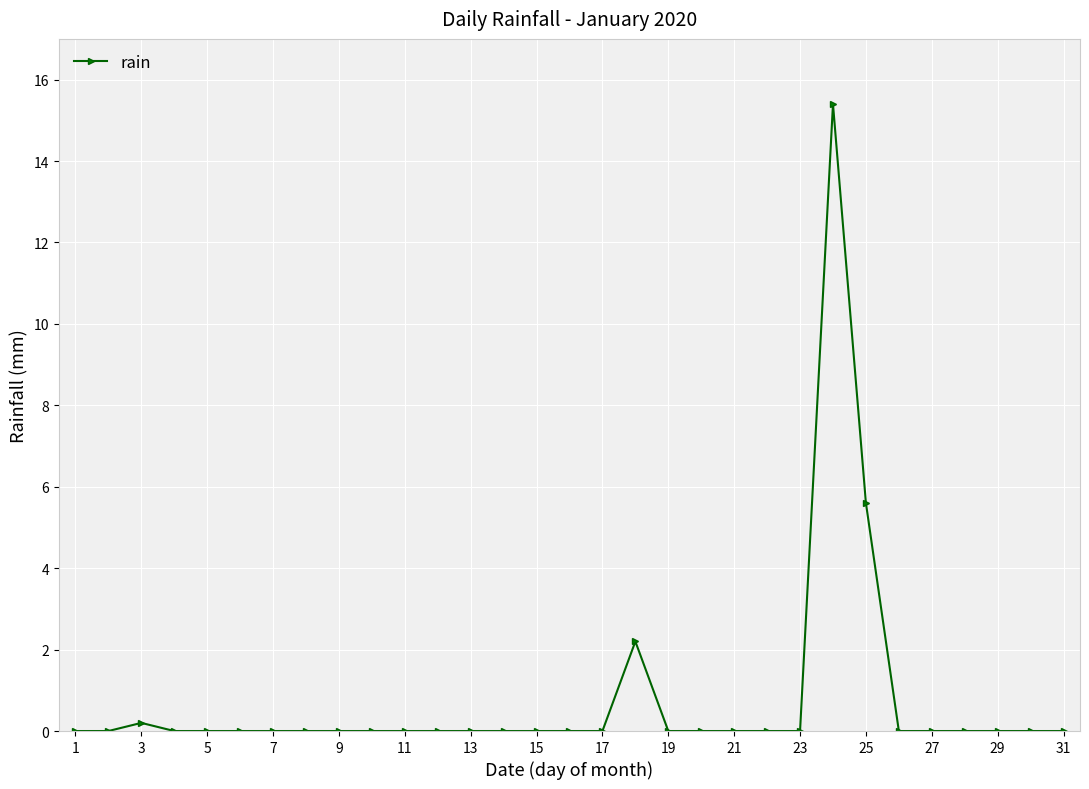

What is the sum of all values?

23.4